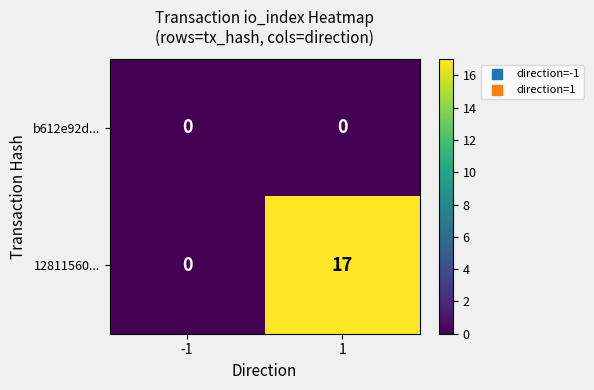

Reading right to left, what are all the values shown in this chart?

b612e92d...: 0	0
12811560...: 17	0